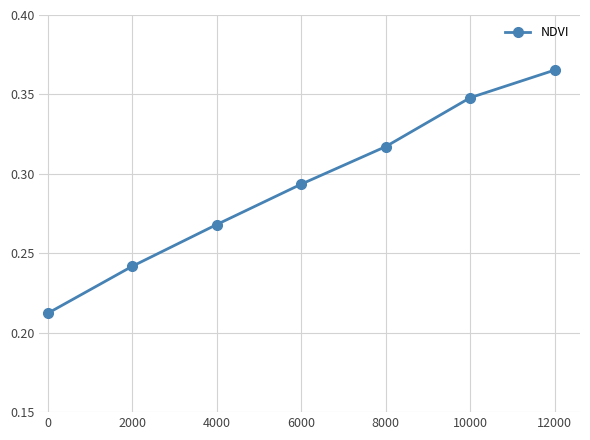

What is the sum of the values at 10000 and 8000?

0.7